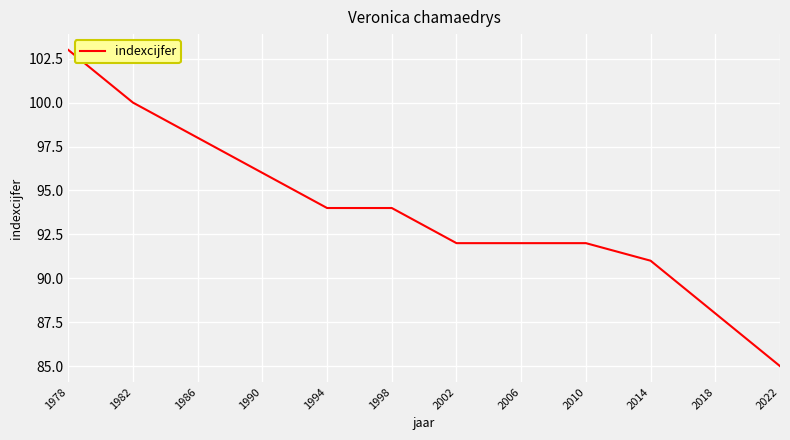

Reading left to right, extract all data points from this chart.

103	100	98	96	94	94	92	92	92	91	88	85